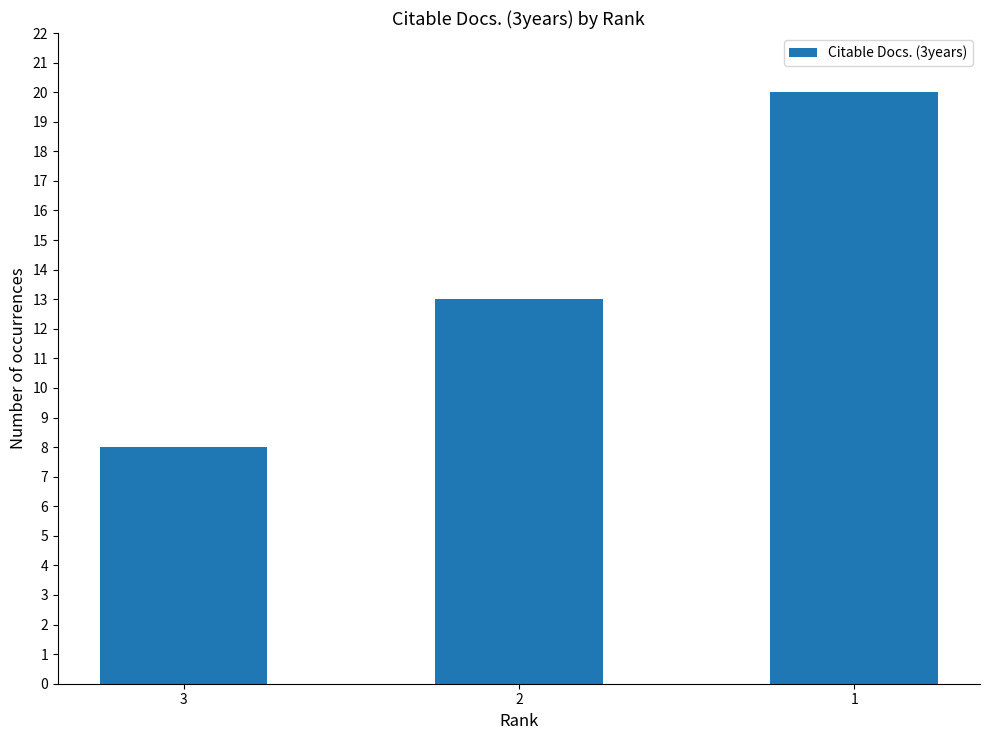

How many categories are shown in the chart?

3